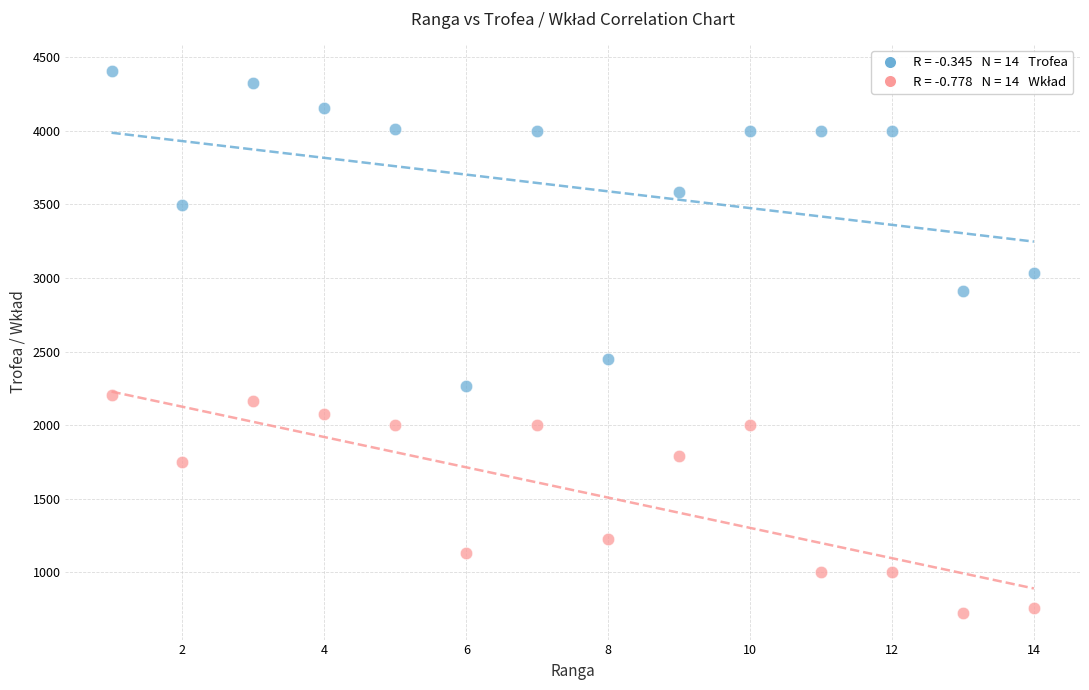

Across all data points, what is the range of X values (max minus min)?

13